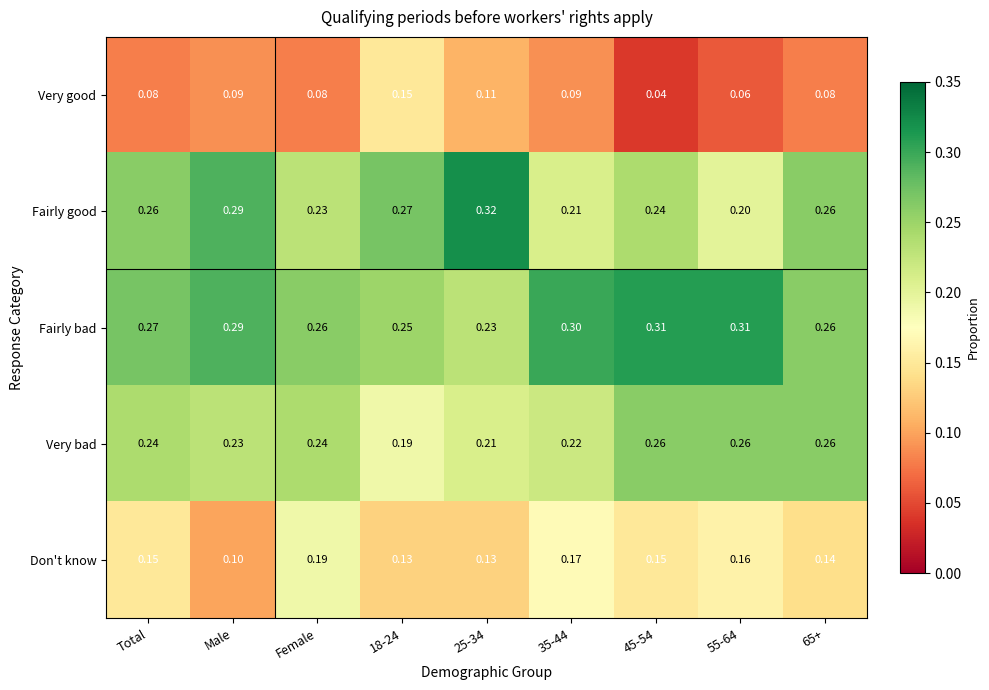

What is the difference between the highest and lowest values at Female?

0.2